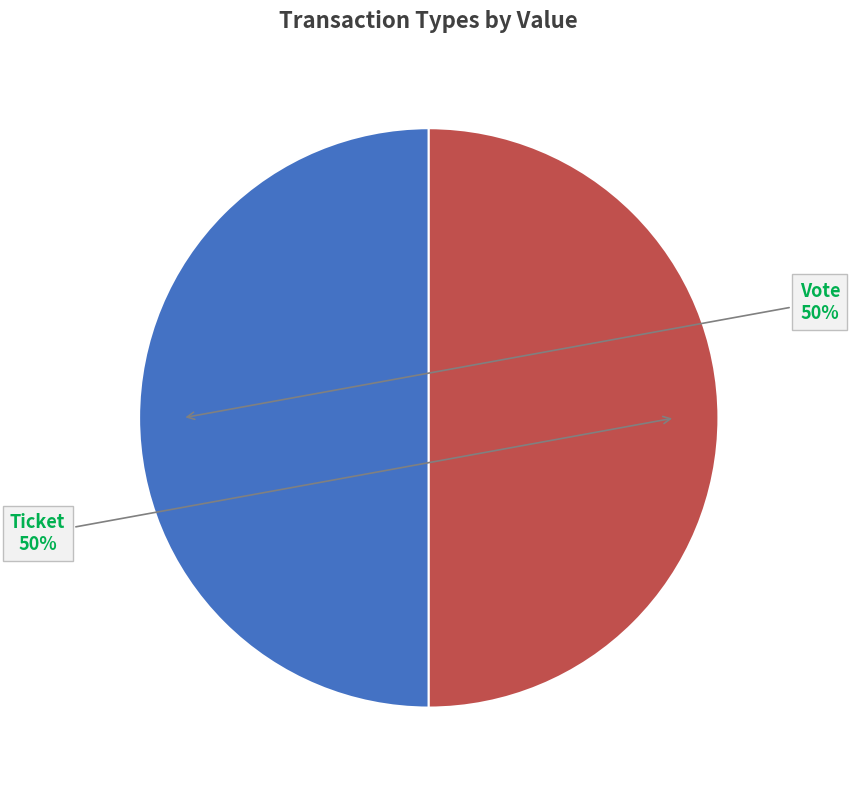

Rank the categories by value from lowest to highest.

Ticket (io_index=0), Vote (io_index=1)